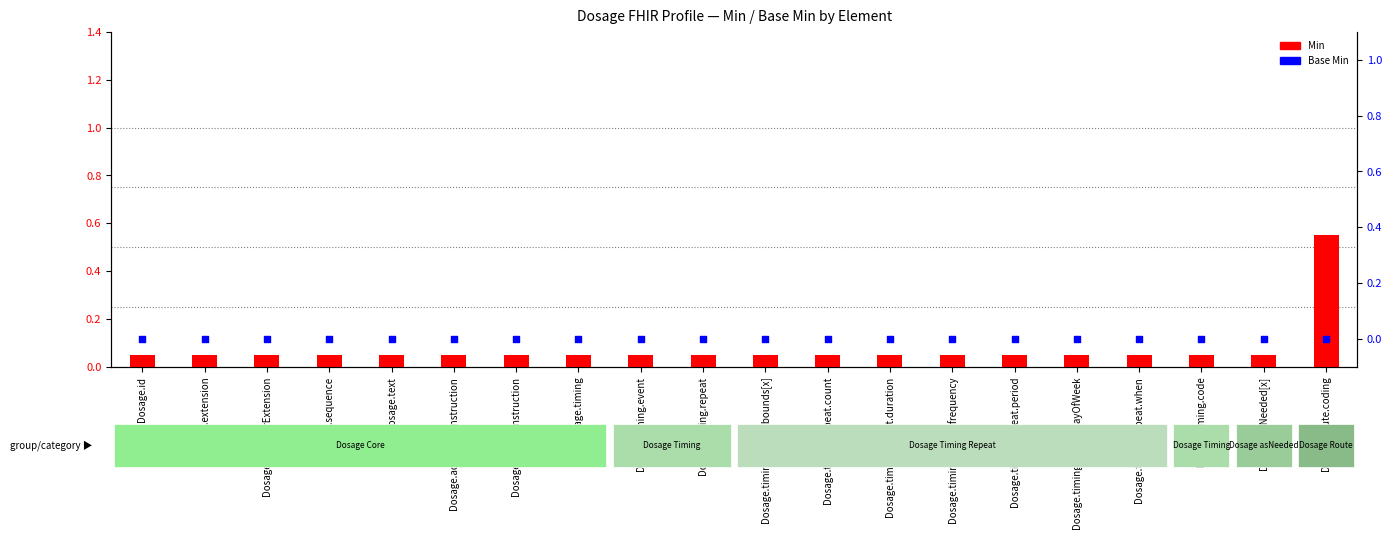

Is the value of Base Min at Dosage.text greater than the value of Min at Dosage.extension?

No